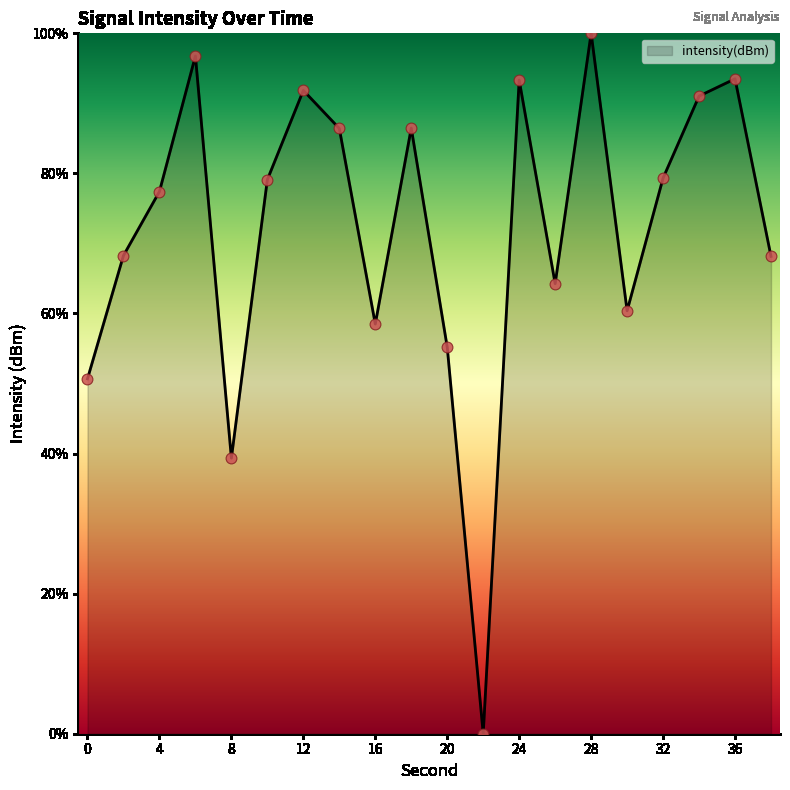

What is the greatest value displayed?

100.0